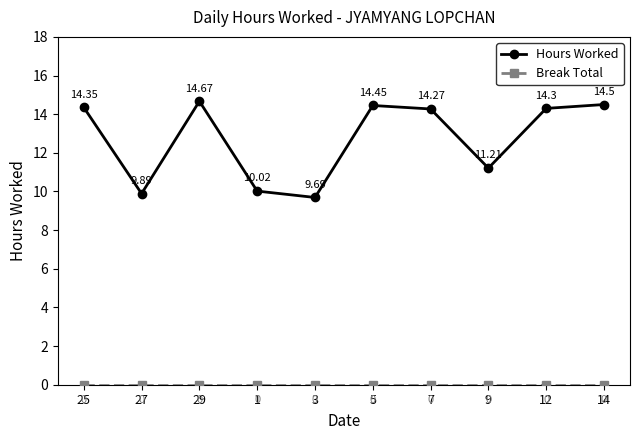

At which category is the sum across all series the highest?

29